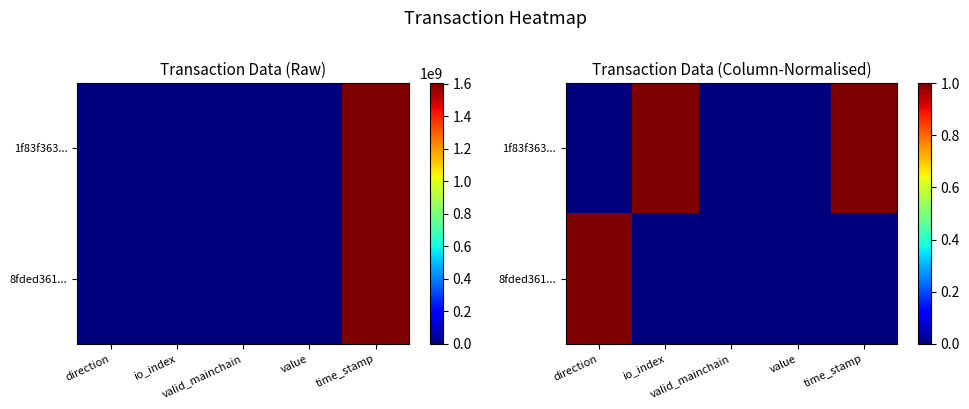

Which category has the highest value in the 1f83f363... series?

io_index